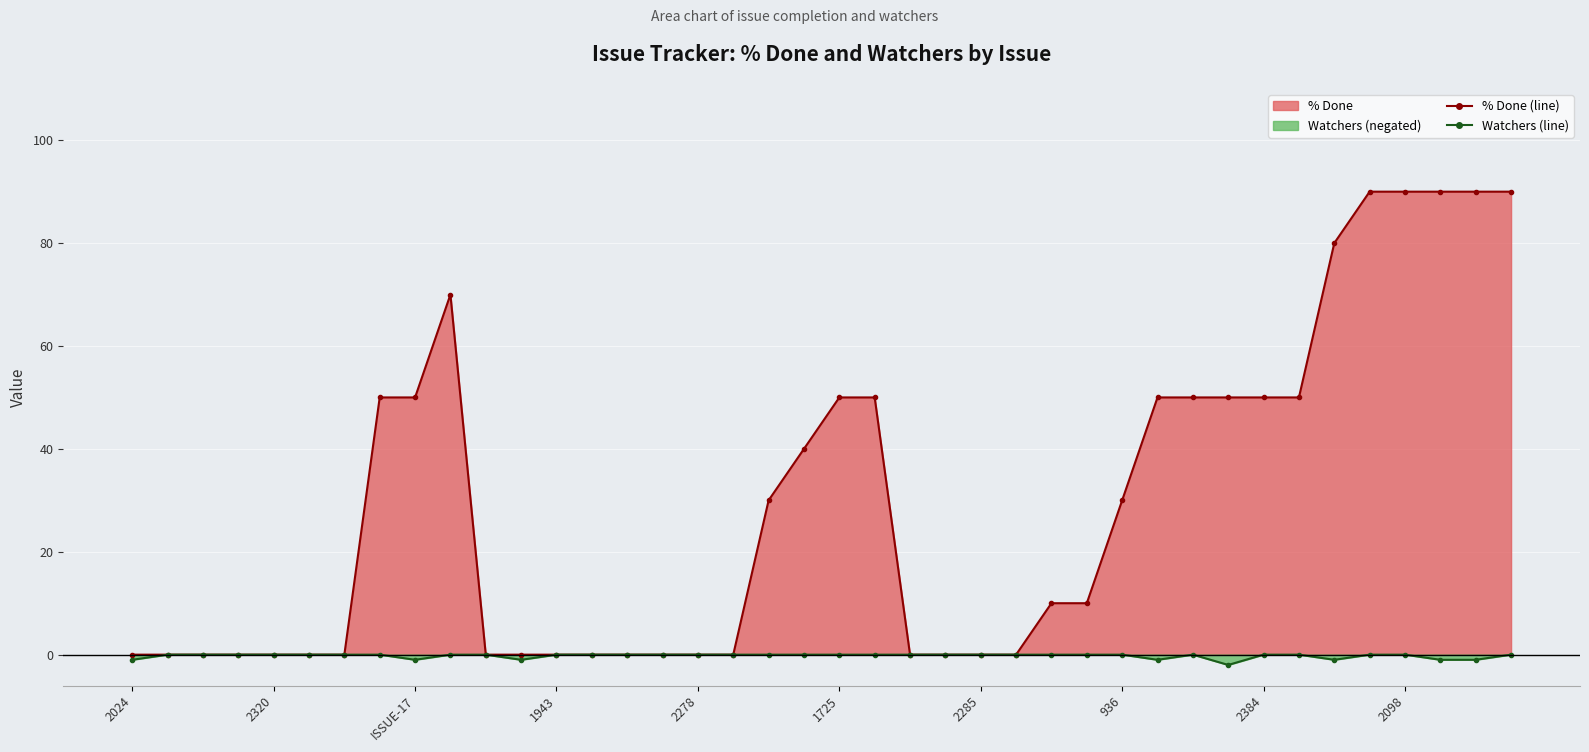

Is the value of % Done (line) at 21 greater than the value of Watchers (line) at 2320?

Yes